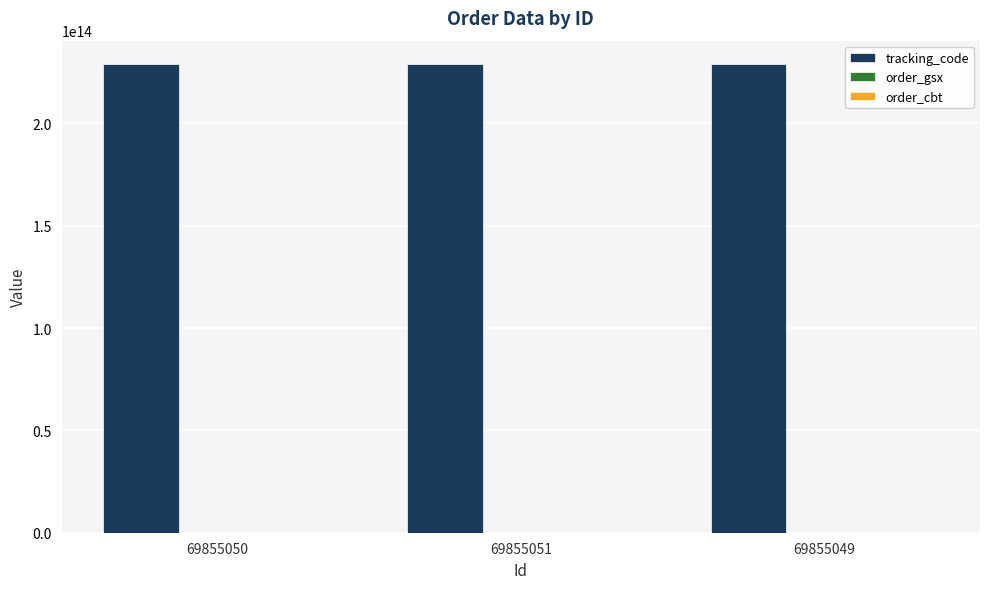

The value of tracking_code at 69855051 is 316134650121075. True or false?

False